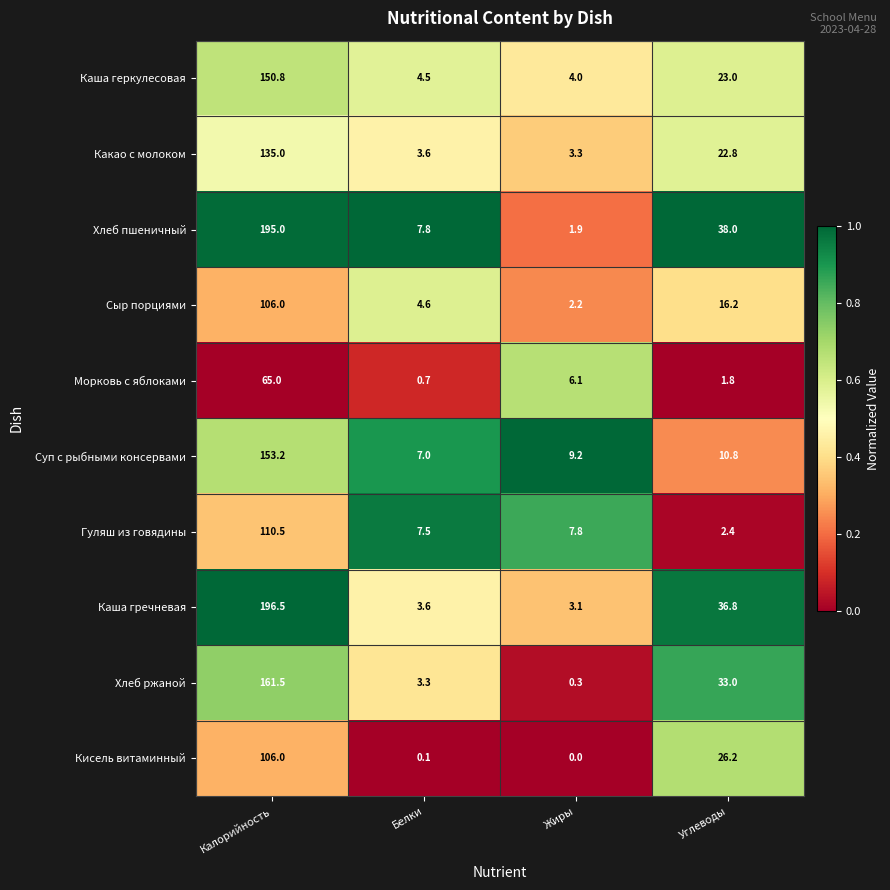

The Каша геркулесовая series shows 2.4 at Жиры. True or false?

False